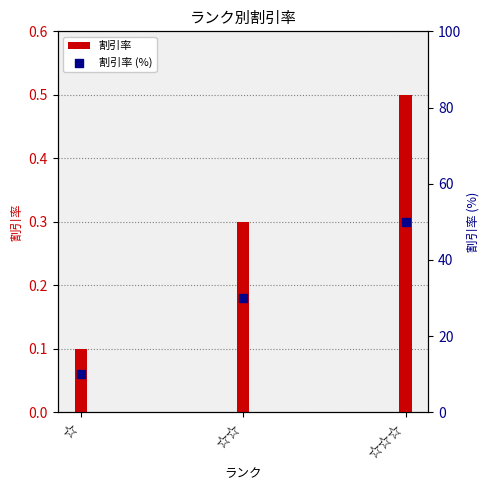

What is the total value across all series at ☆?

10.1